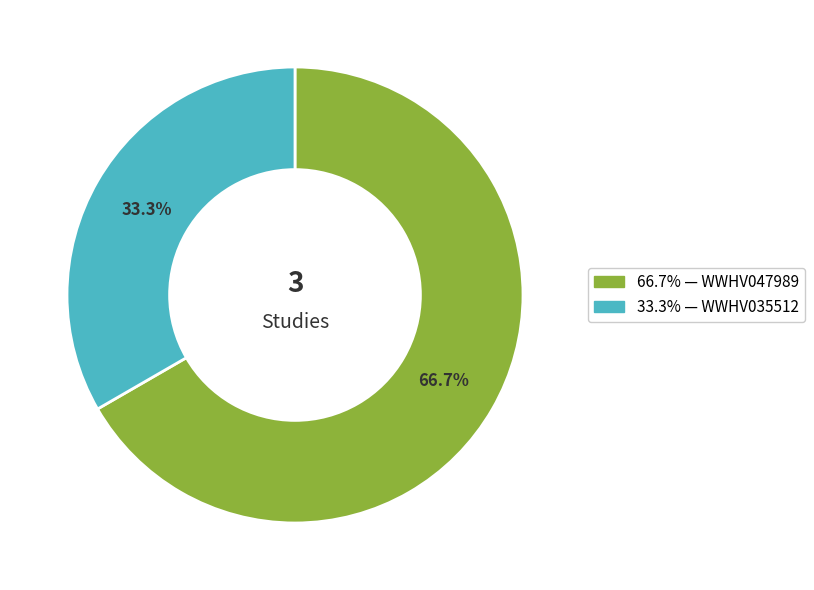

Is there a majority slice in this chart?

Yes